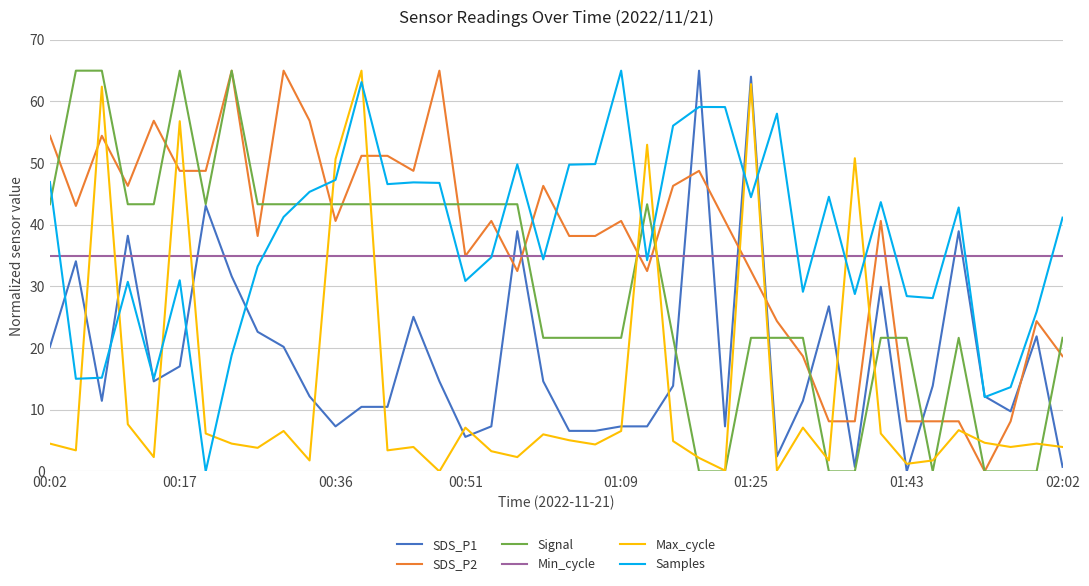

What is the sum of all SDS_P1 values?

746.4